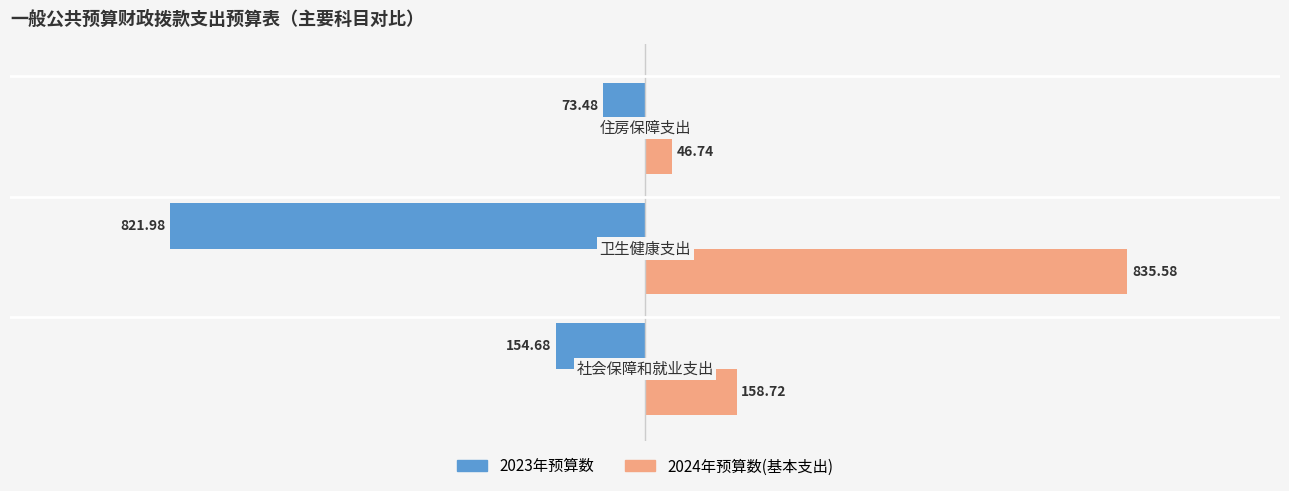

List the series in order of their peak value, highest first.

2024年预算数(基本支出), 2023年预算数